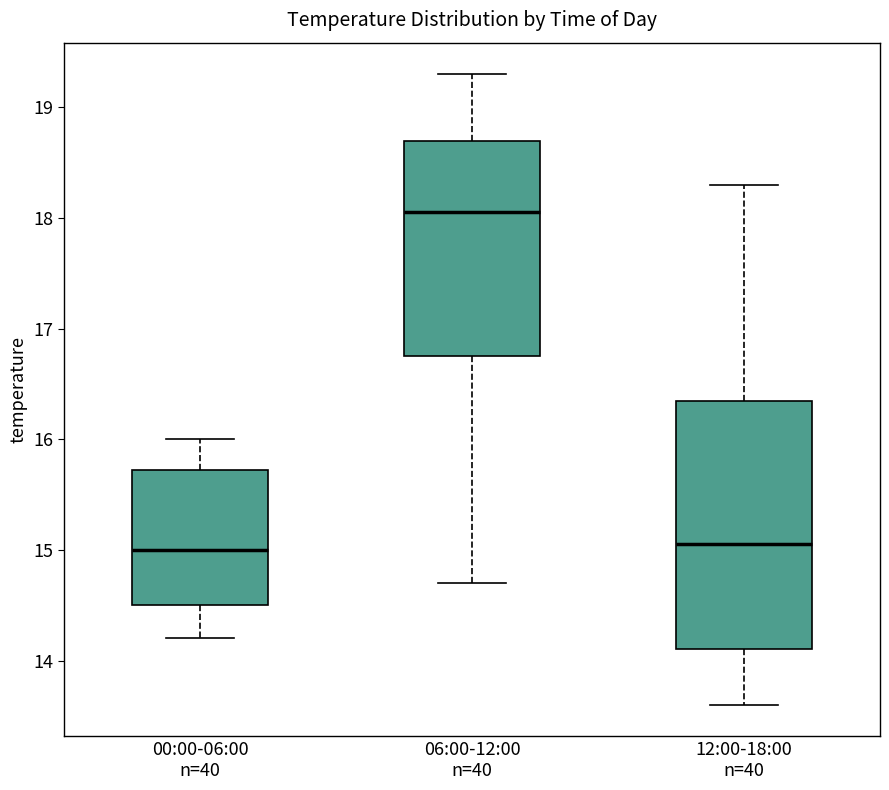

Where does the upper whisker of the box for 00:00-06:00 n=40 end on the y-axis? The values are not printed on the chart, so give them approximately, as read against the axis.

16.0